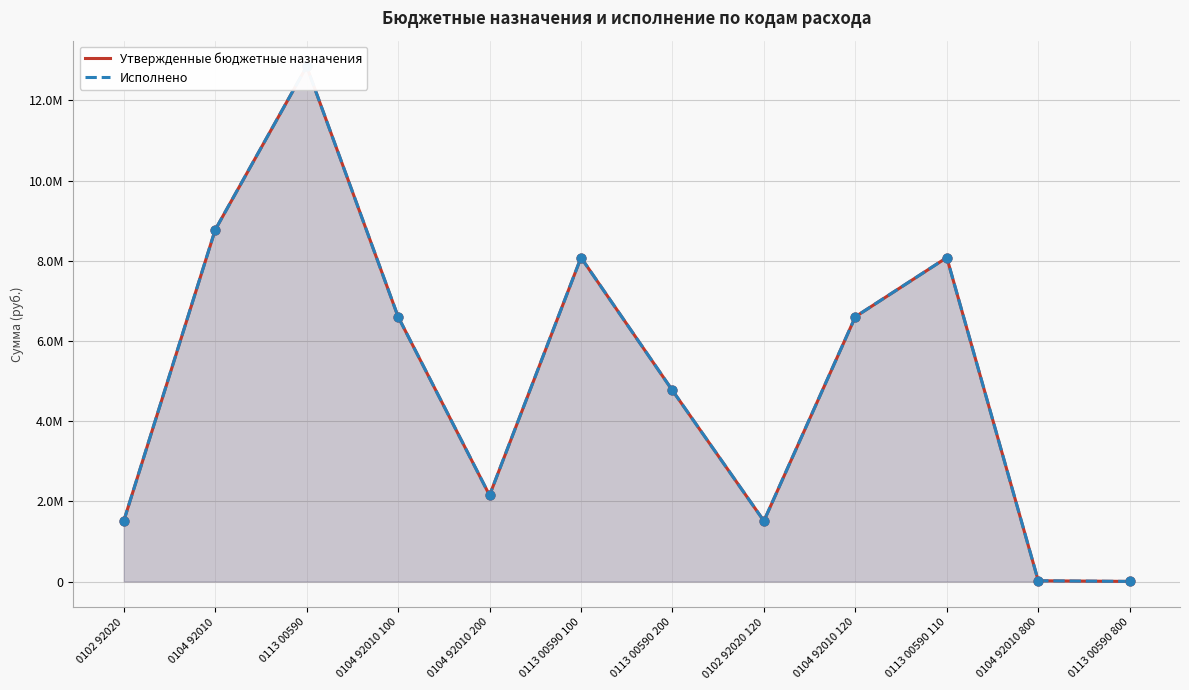

Which series reaches the maximum Y coordinate?

Утвержденные бюджетные назначения